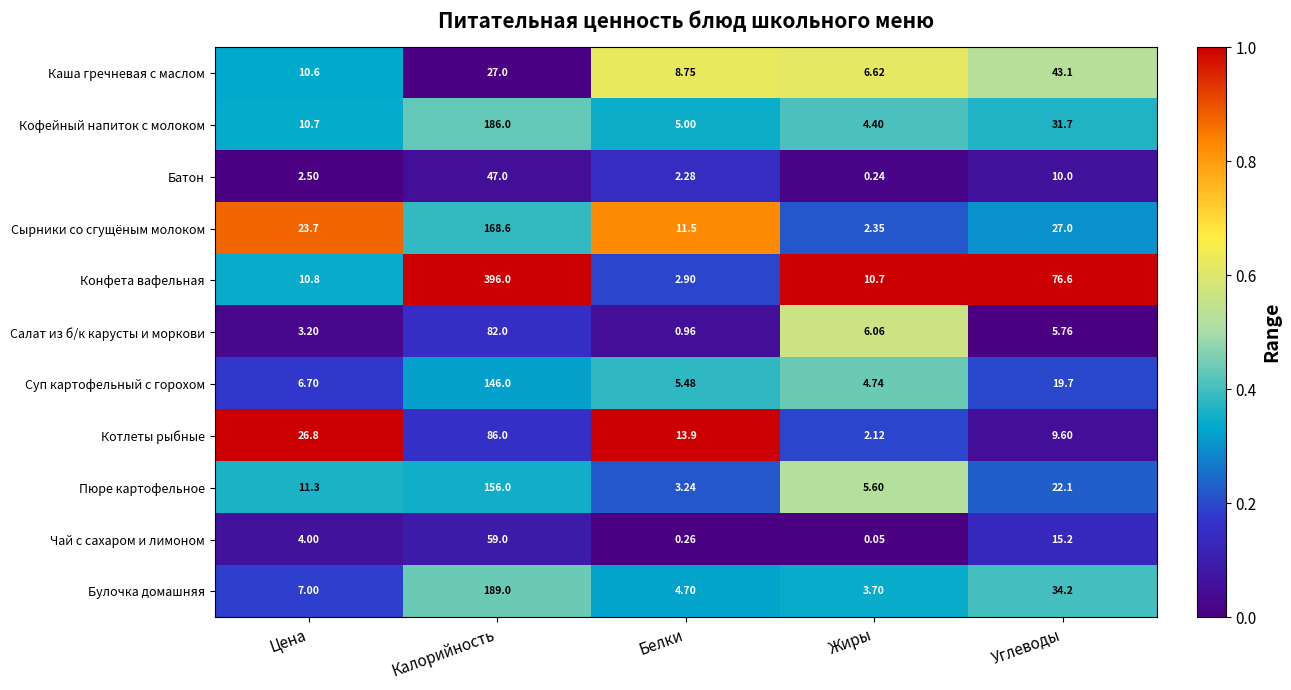

At which category is the sum across all series the highest?

Калорийность